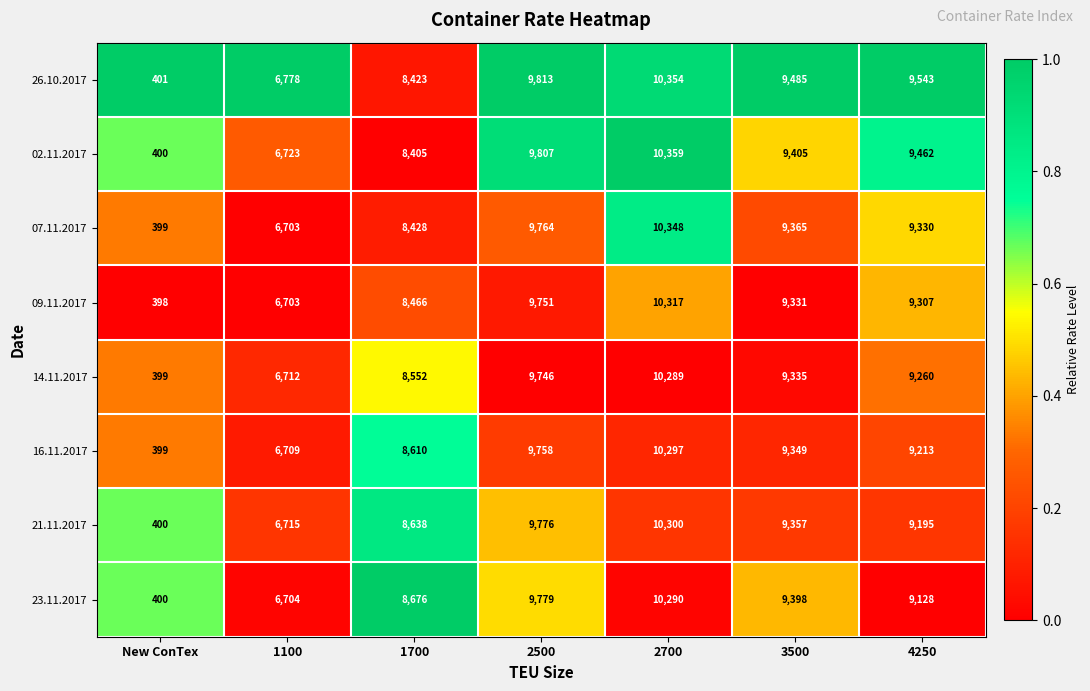

Which series has the widest spread of values?

02.11.2017